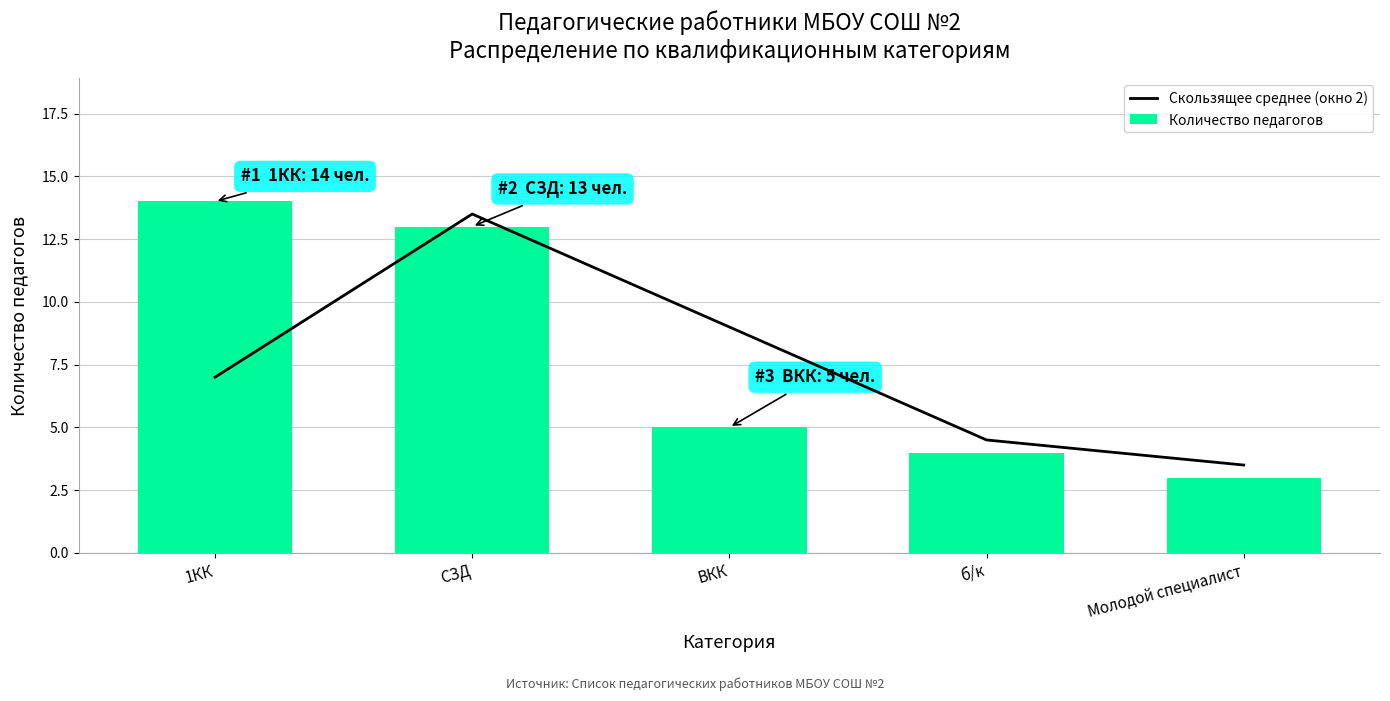

Reading right to left, extract all data points from this chart.

Скользящее среднее (окно 2): 3.5	4.5	9.0	13.5	7.0
Количество педагогов: 3.0	4.0	5.0	13.0	14.0